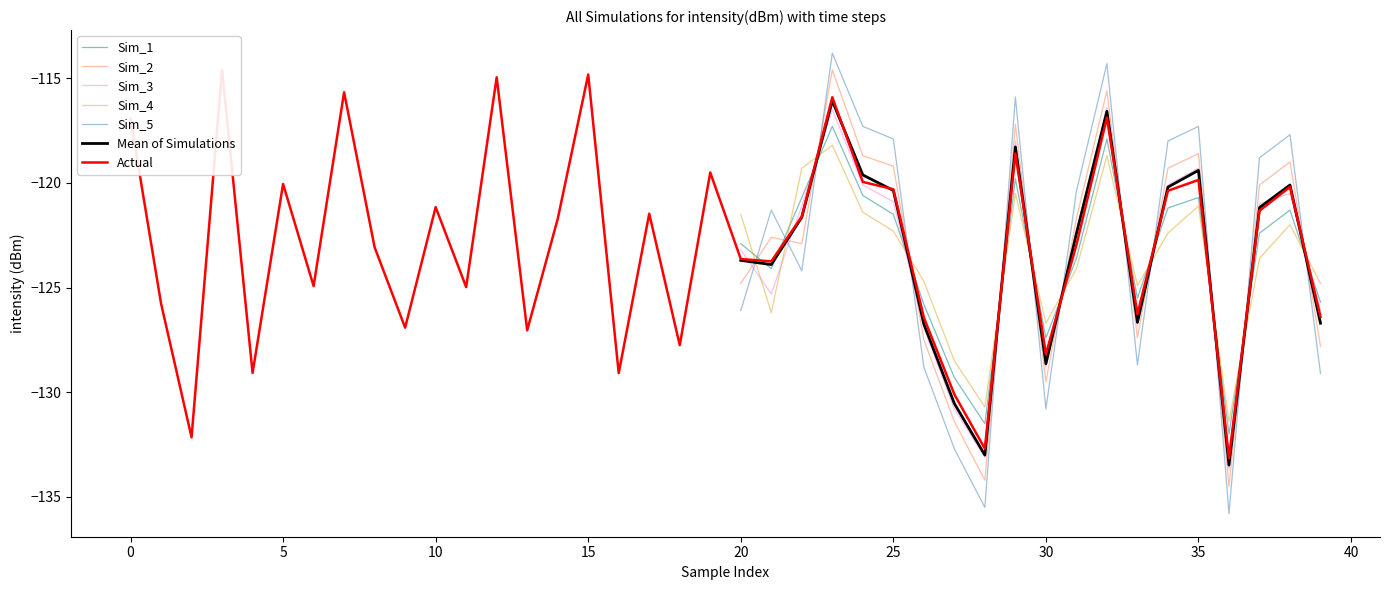

What is the difference between the second highest and minimum values in the Sim_4 series?

12.7